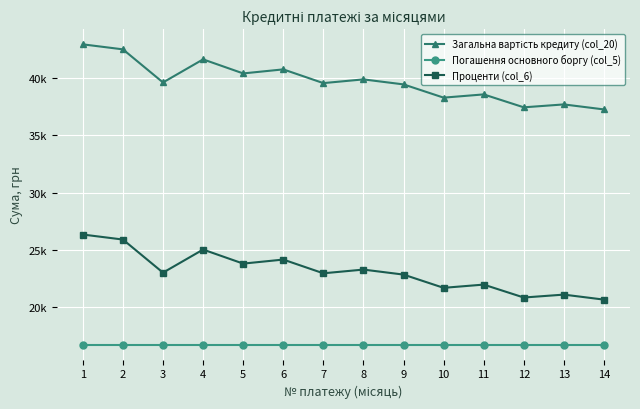

Is this an area chart (filled region under the line)?

No